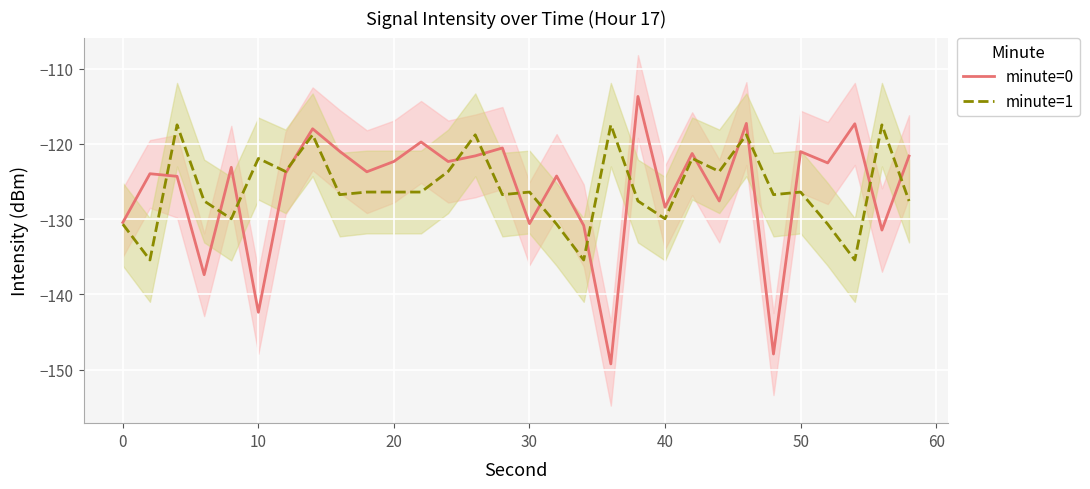

In minute=1, how many points are higher than both neighbors (excluding endpoints)?

10